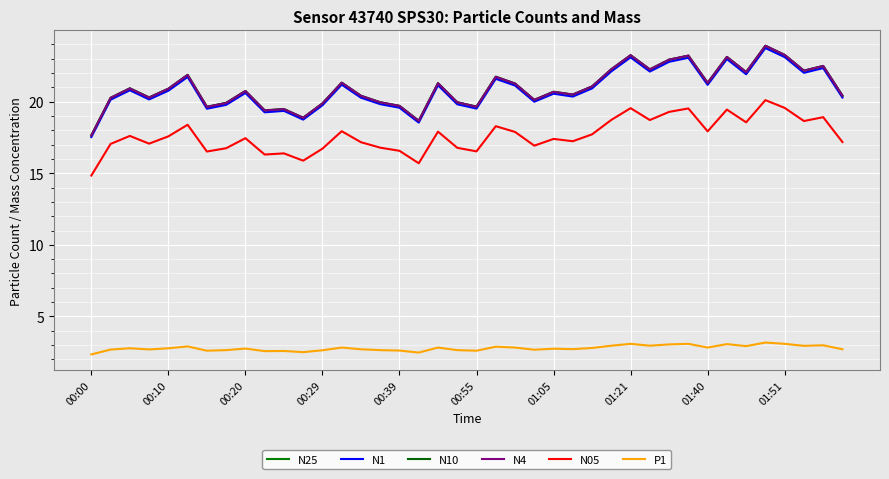

What is the difference between the second highest and minimum values in the N25 series?

5.6